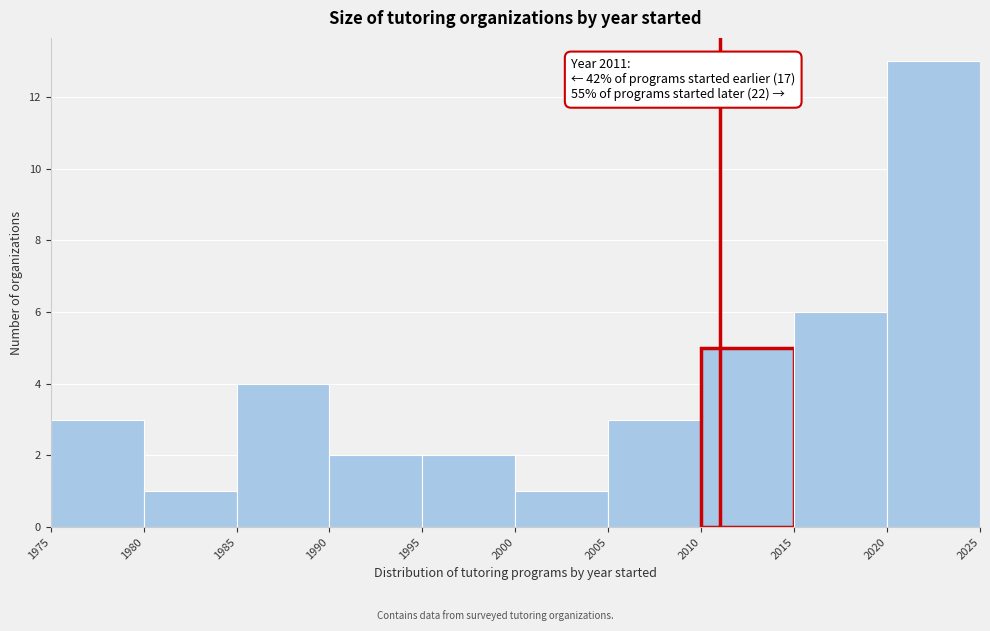

Over which range of the x-axis is the bar tallest?

2020 to 2025